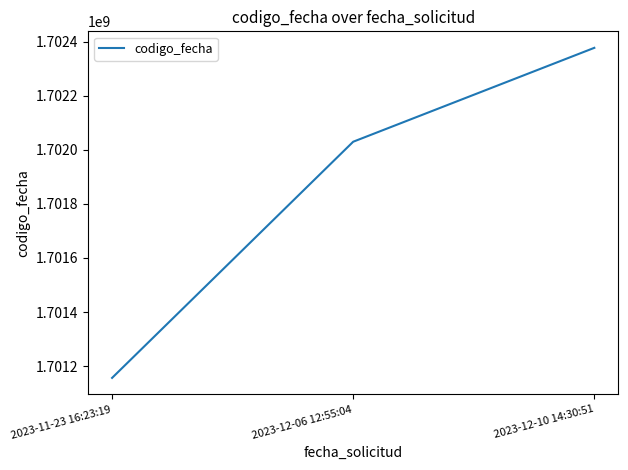

At which category does the chart reach its minimum across all series?

2023-11-23 16:23:19